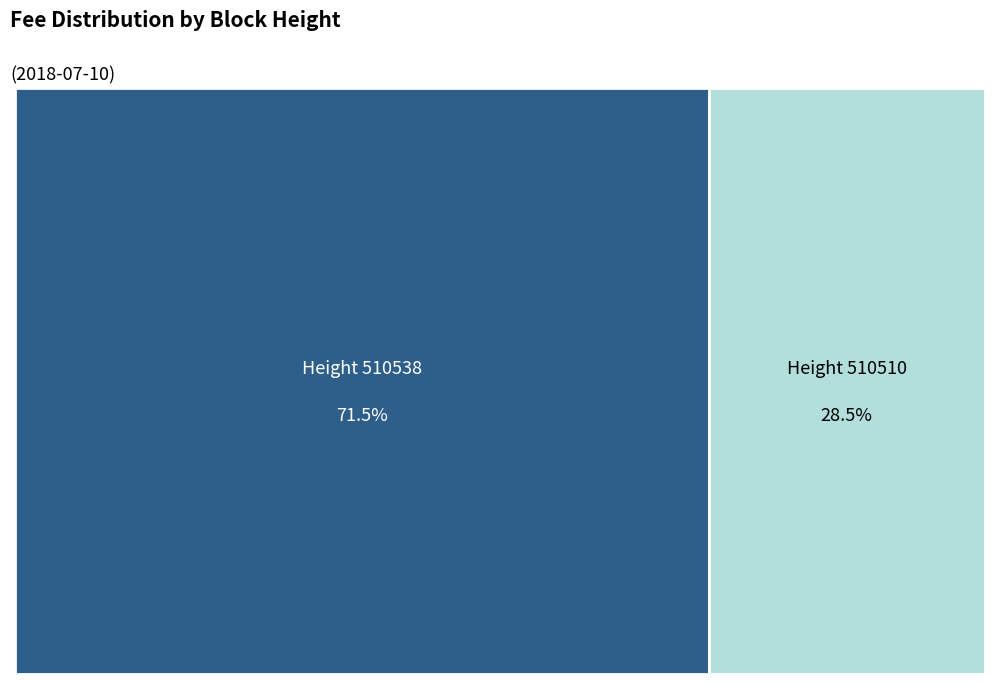

Is 510510 the majority of the pie?

No